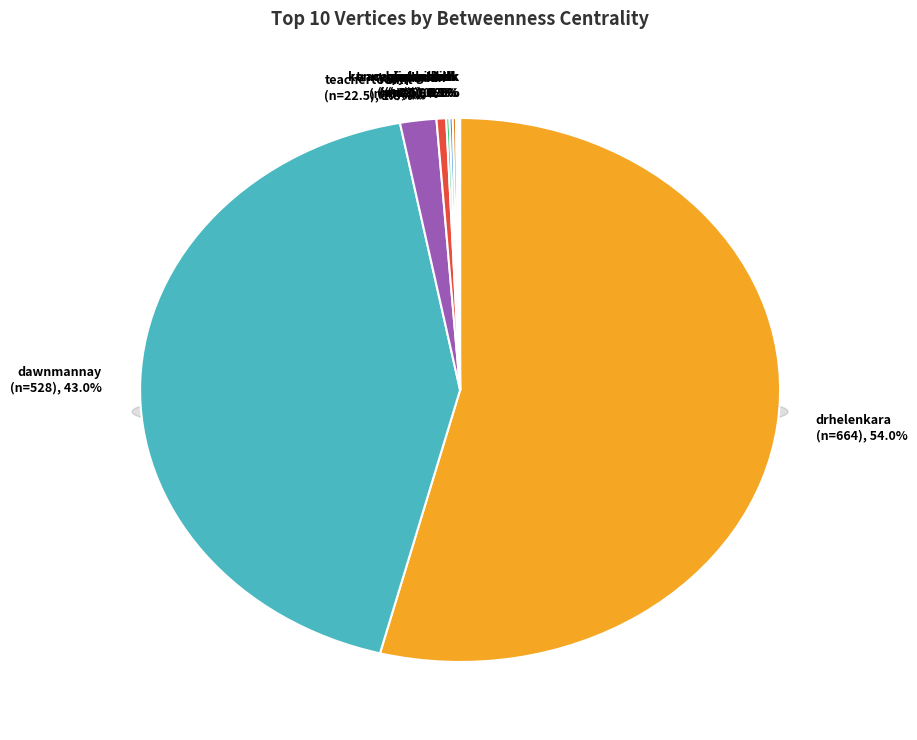

What is the ratio of the value at cyberteacher to the value at tonyparkin?

1.0